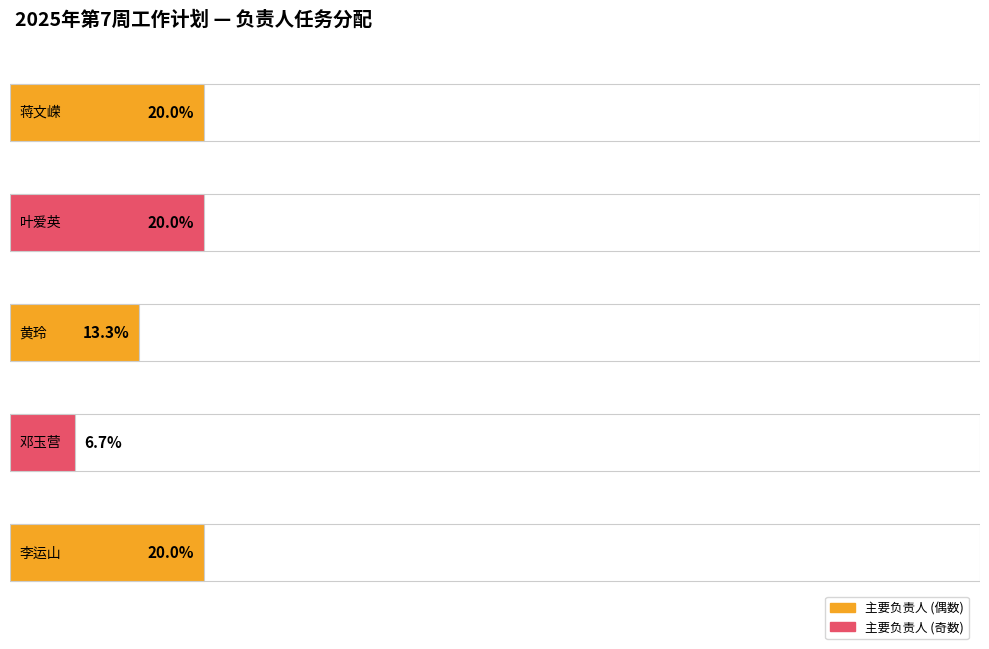

Does the chart contain any negative values?

No